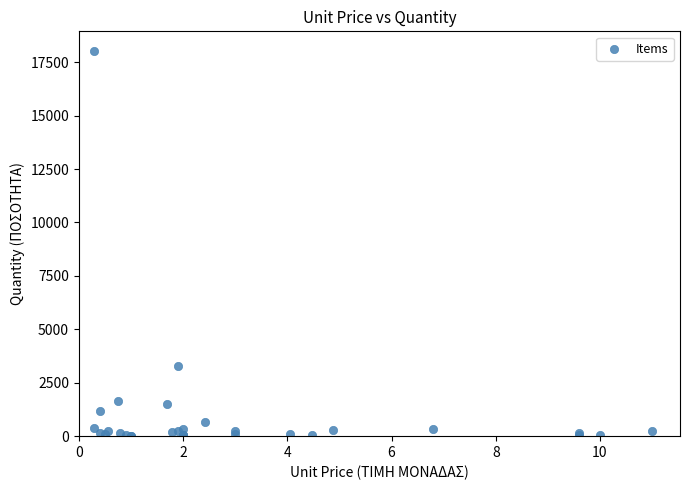

What Y value in the scatter plot is closest to 9025?

3282.4